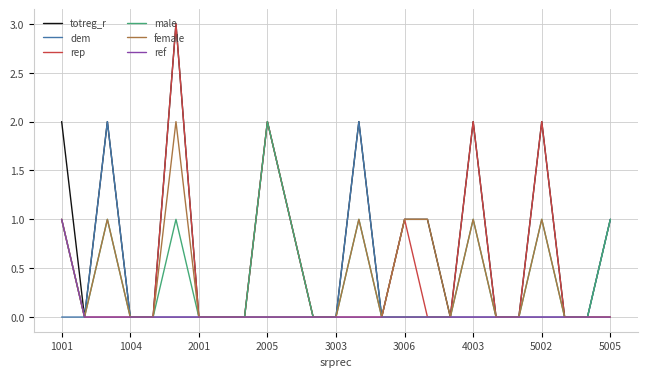

Which series has the largest total across all categories?

totreg_r